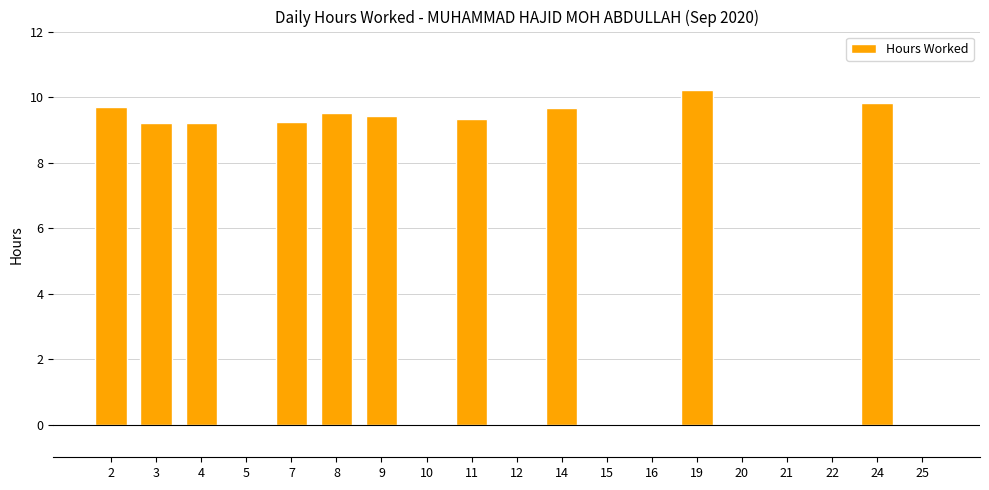

What is the sum of all values?

95.3